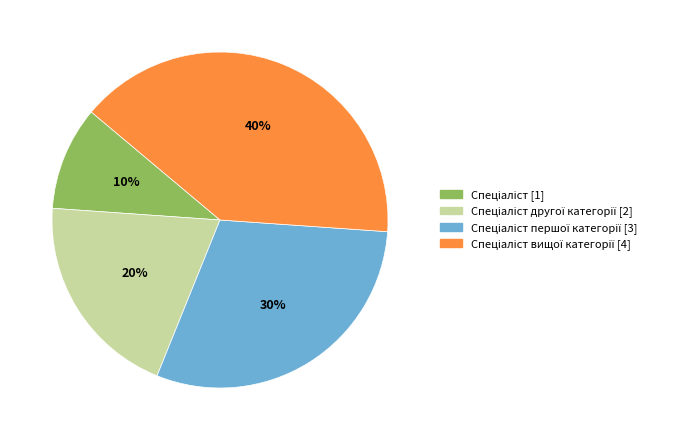

Is there a majority slice in this chart?

No